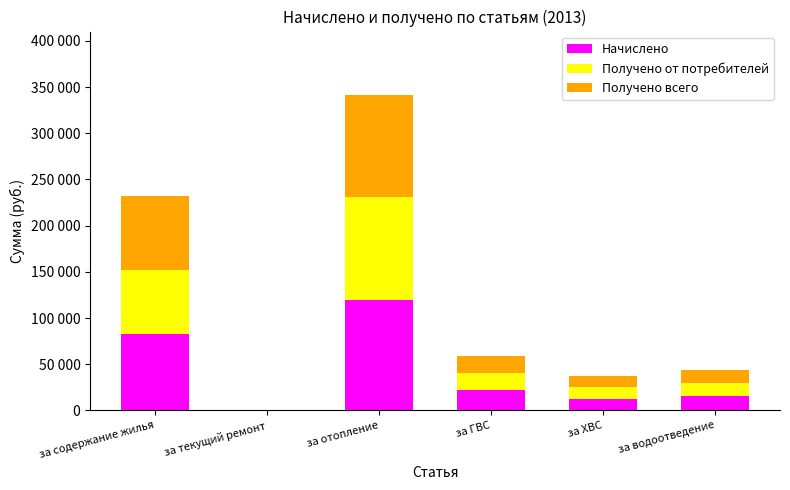

What are all the series names shown in the legend?

Начислено, Получено от потребителей, Получено всего